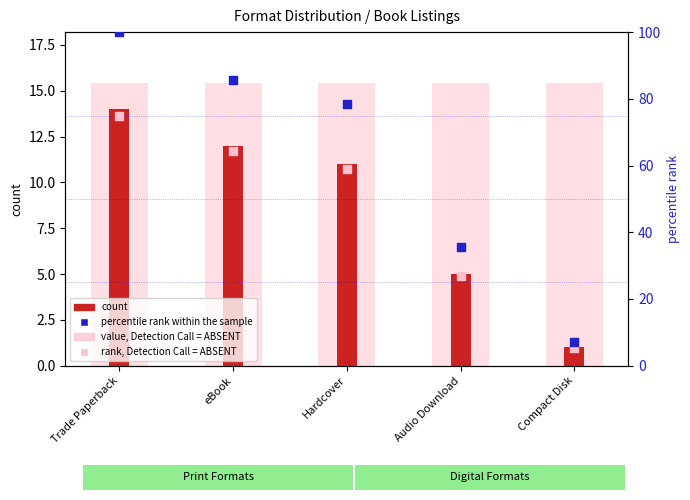

At which category is the sum across all series the highest?

Trade Paperback